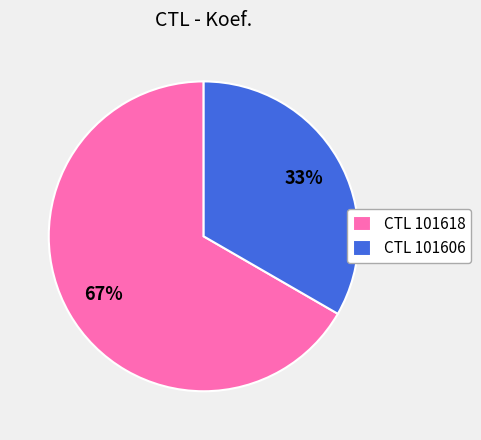

To the nearest percent, what is the average slice percentage?

50%